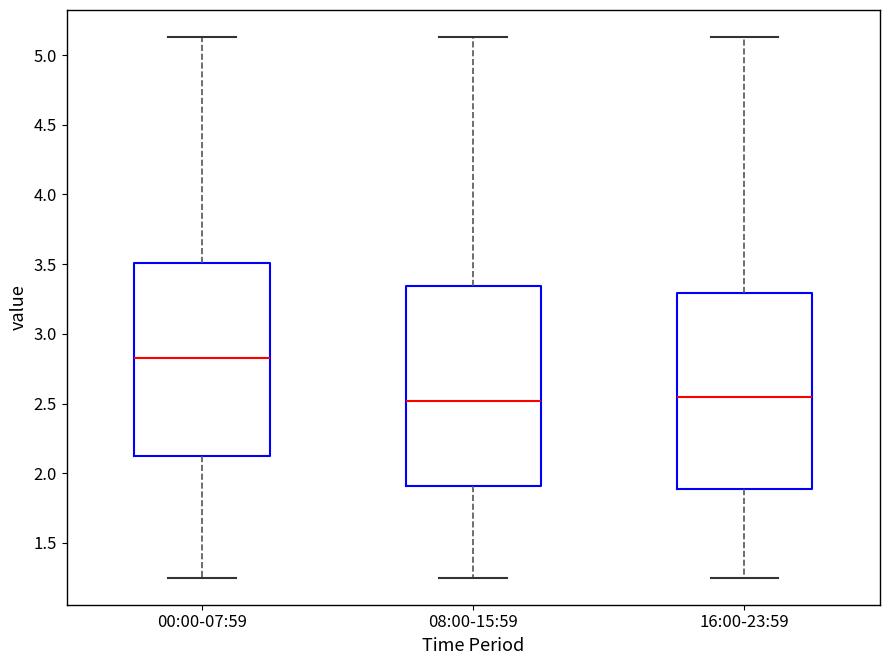

Reading left to right, transcribe this box plot: for each box, give where its median line is, the range the box spans, and where its two whiskers end, as read against the y-axis. The values are not printed on the chart, so give them approximately, as read against the axis.

00:00-07:59: median 2.85, box 2.10 to 3.50, whiskers 1.25 to 5.15
08:00-15:59: median 2.50, box 1.90 to 3.35, whiskers 1.25 to 5.15
16:00-23:59: median 2.55, box 1.90 to 3.30, whiskers 1.25 to 5.15